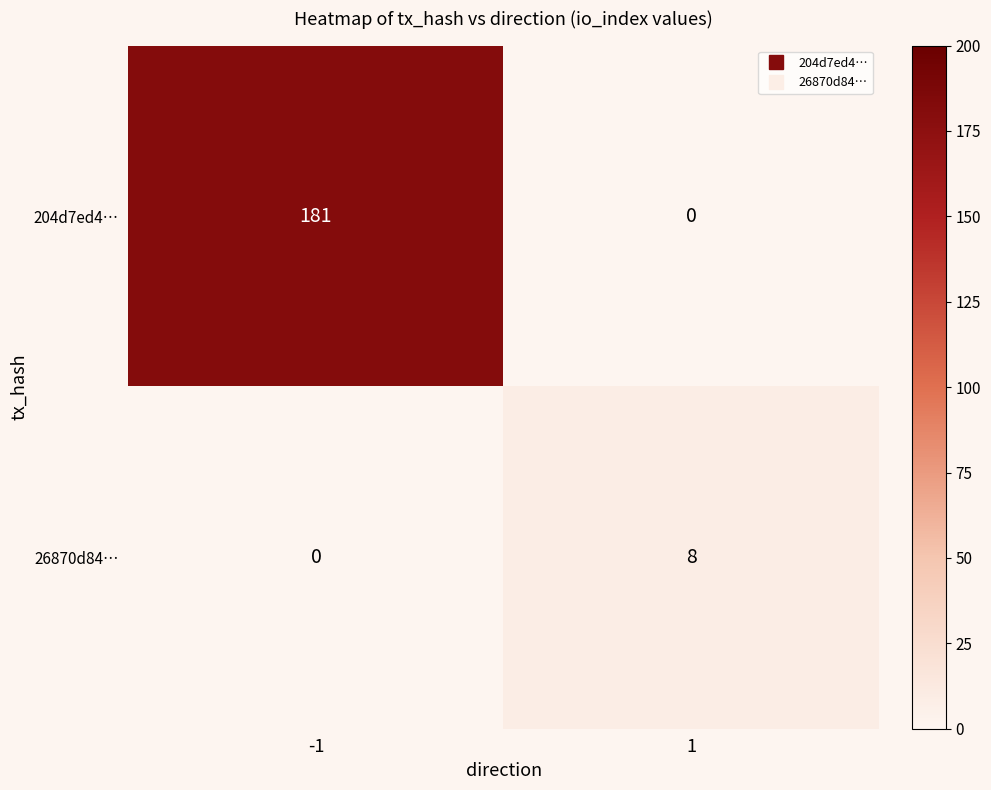

What is the total value across all series at -1?

181